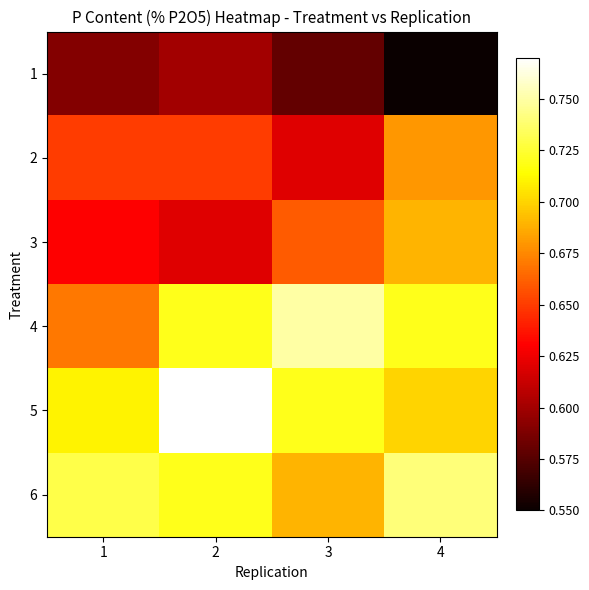

At which category is the sum across all series the highest?

2